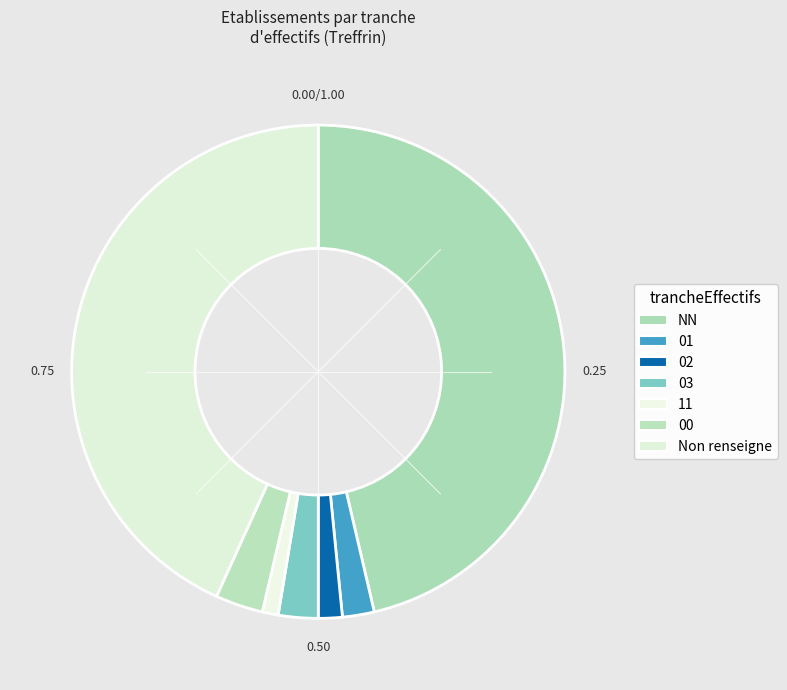

How many slices are in this pie chart?

7